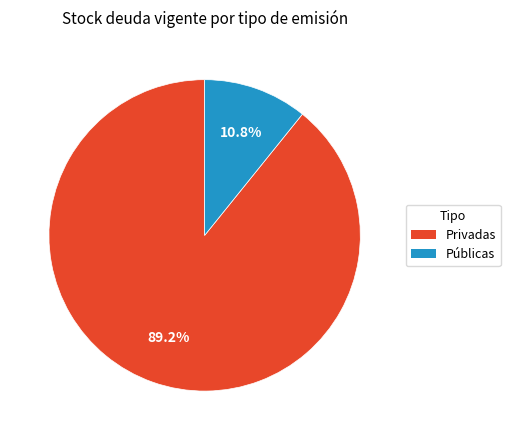

Rank the categories by value from highest to lowest.

Privadas, Públicas